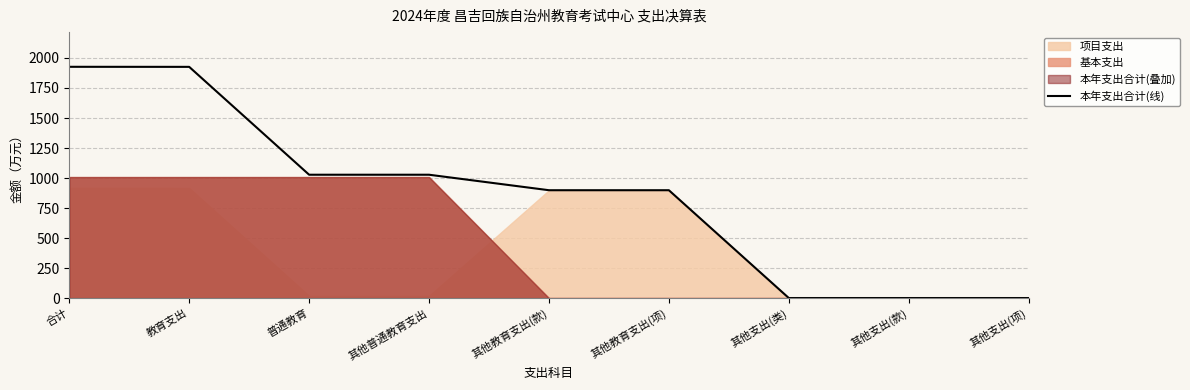

What is the difference between the maximum and minimum values?

1926.0